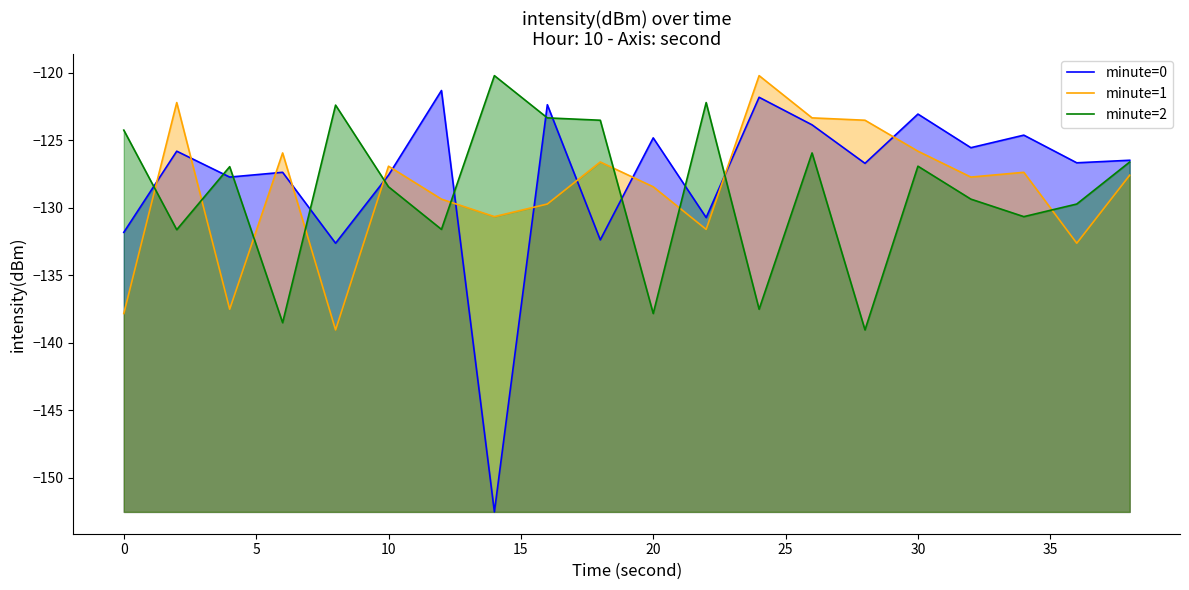

How many lines are shown in the chart?

3